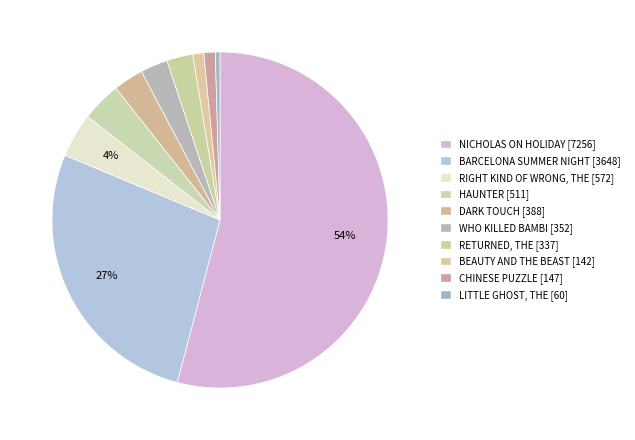

Combined, do CHINESE PUZZLE and WHO KILLED BAMBI account for over 50%?

No